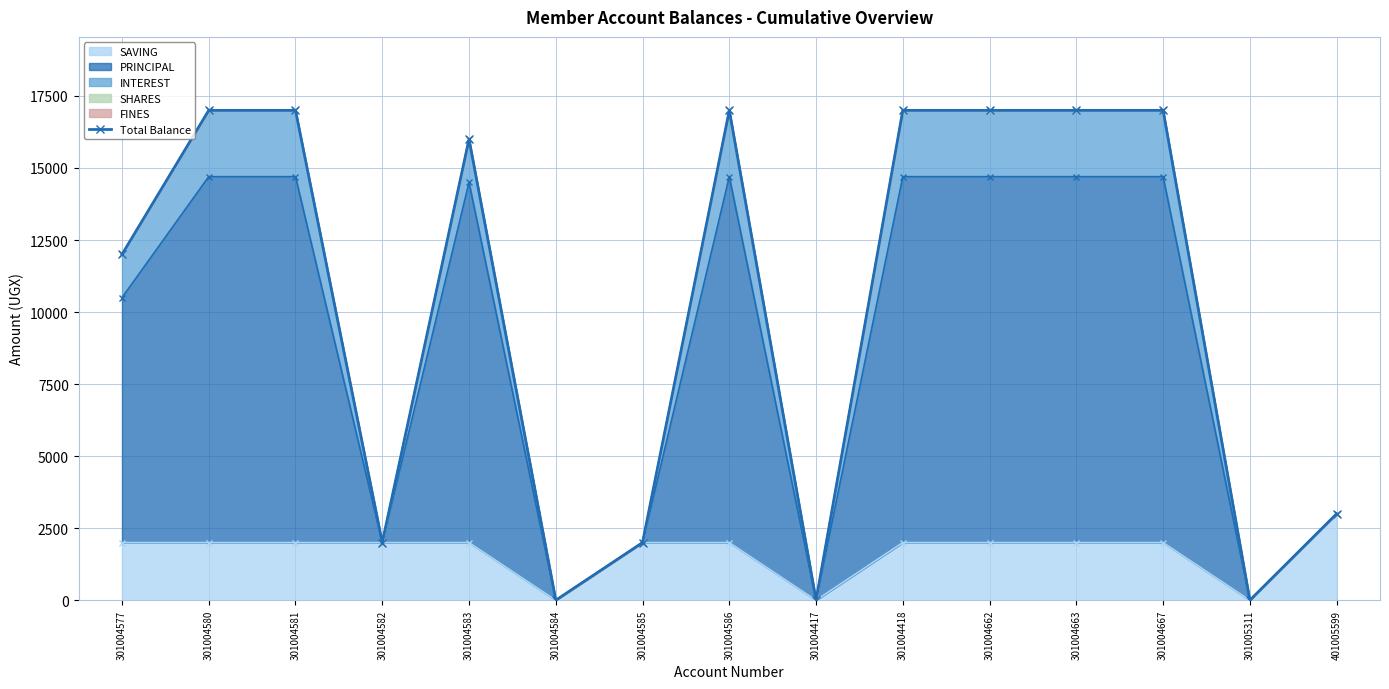

What position from the left is 301004583?

5